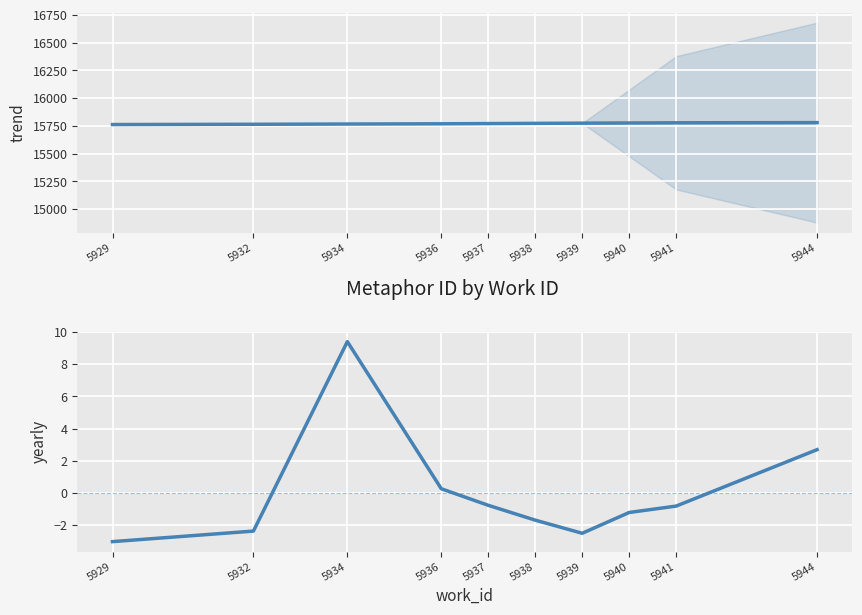

Reading left to right, extract all data points from this chart.

trend: 15762.0	15764.4	15766.6	15768.7	15770.8	15772.7	15774.5	15776.2	15777.8	15779.3
yearly: -3.0	-2.4	9.4	0.3	-0.8	-1.7	-2.5	-1.2	-0.8	2.7